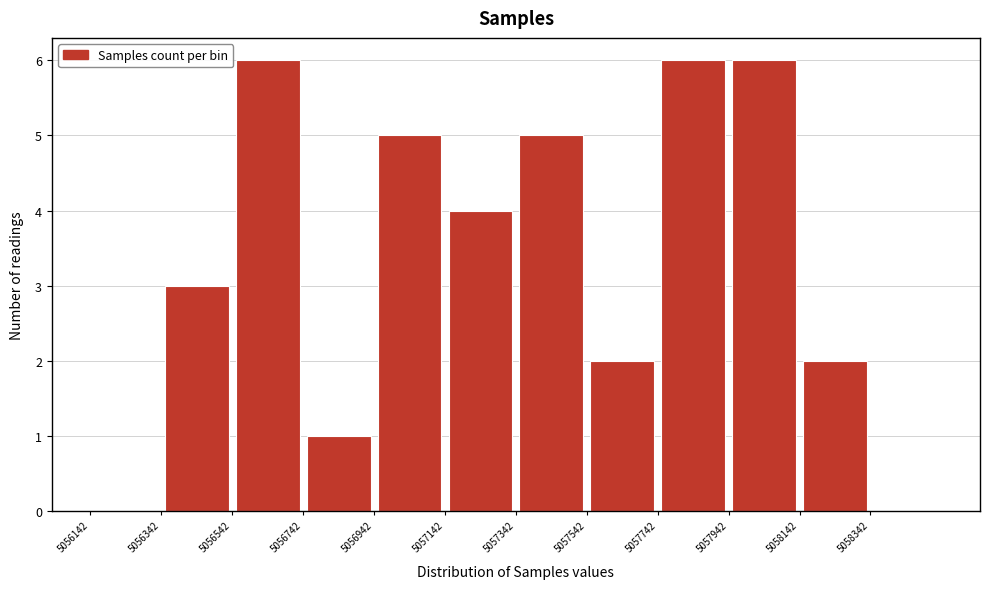

What is the height of the bar covering 5057742 to 5057942 on the x-axis? Neither the bar edges nor the heights are printed on the chart, so give them approximately, as read against the axes.

6